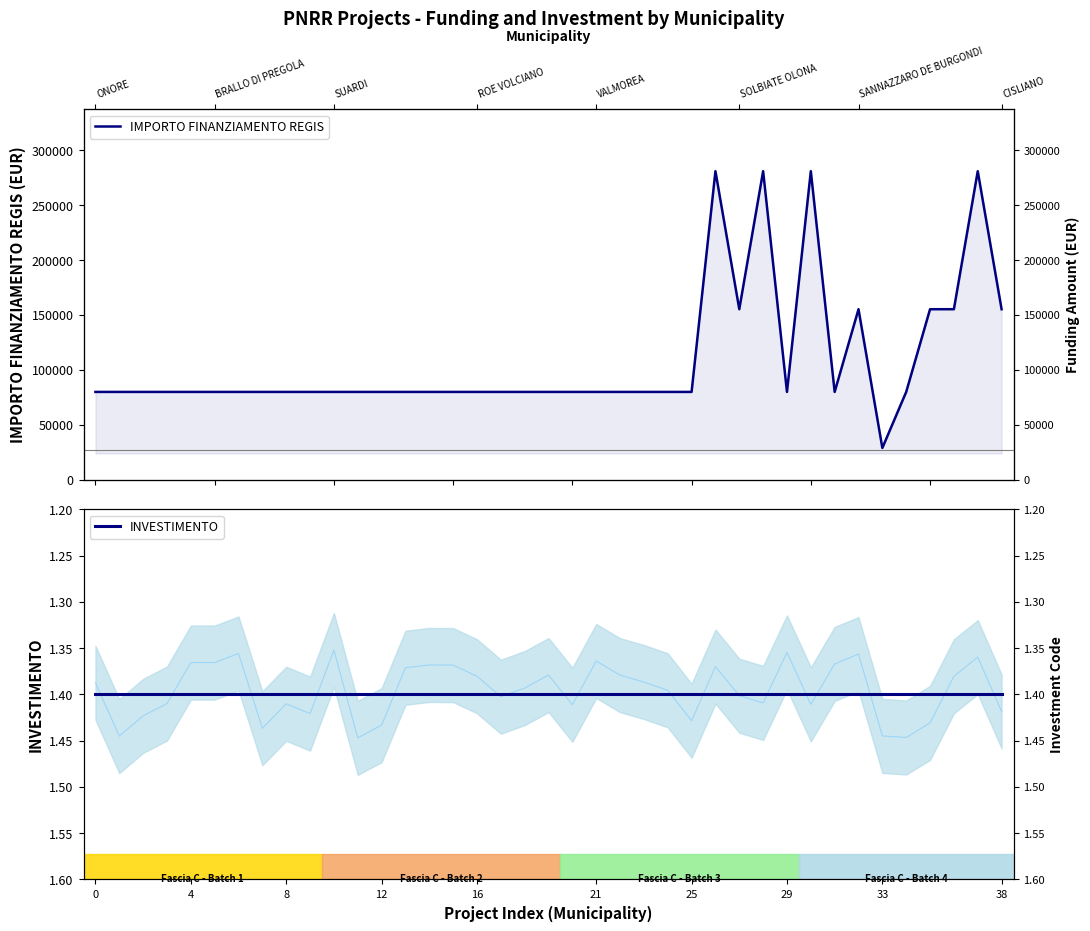

What is the label of the 2nd point from the left?

4